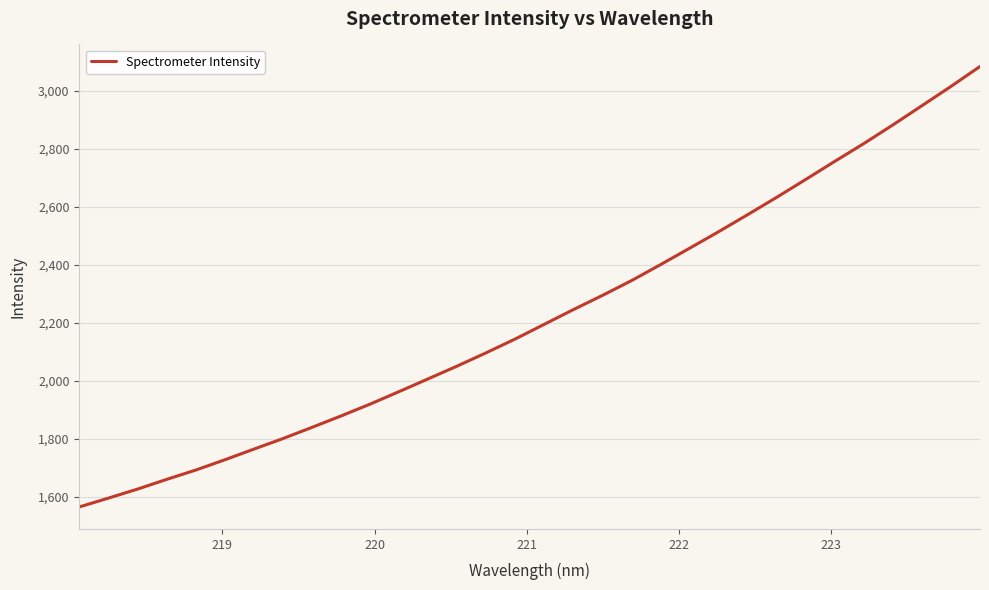

What is the maximum value shown in the chart?

3084.2